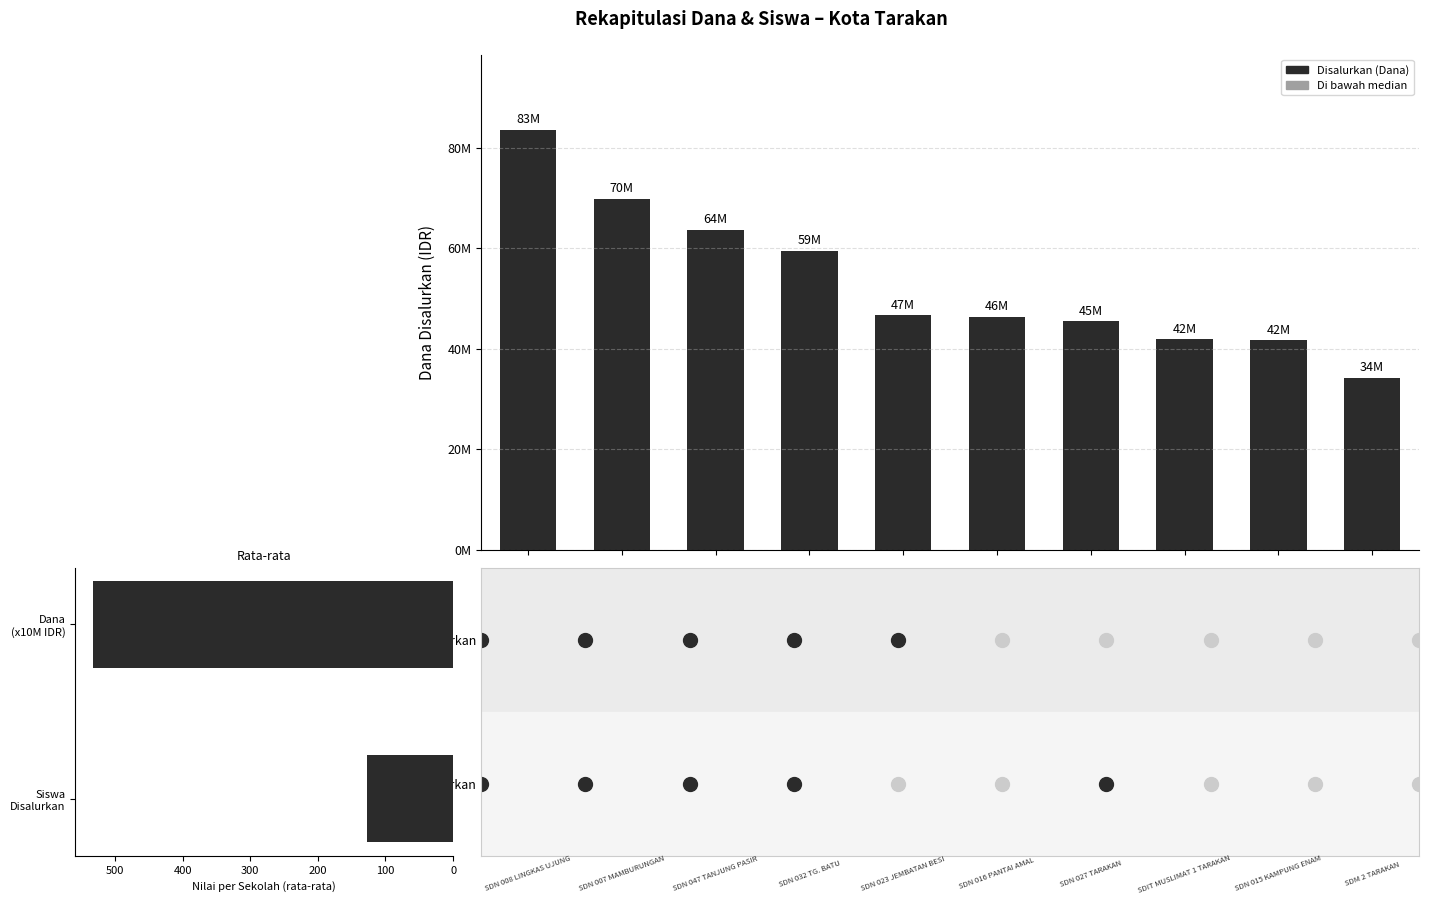

What is the change in value from Dana (x10M IDR) to Siswa Disalurkan?

-404.5